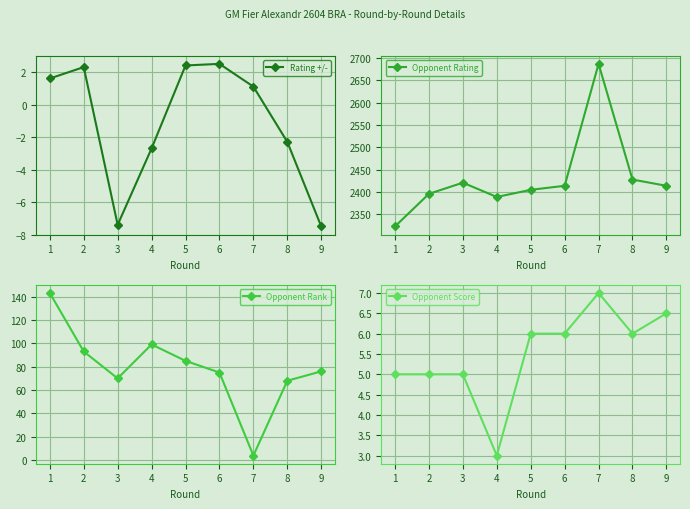

What is the value of the Rating +/- point at the 1st from the left?

1.6